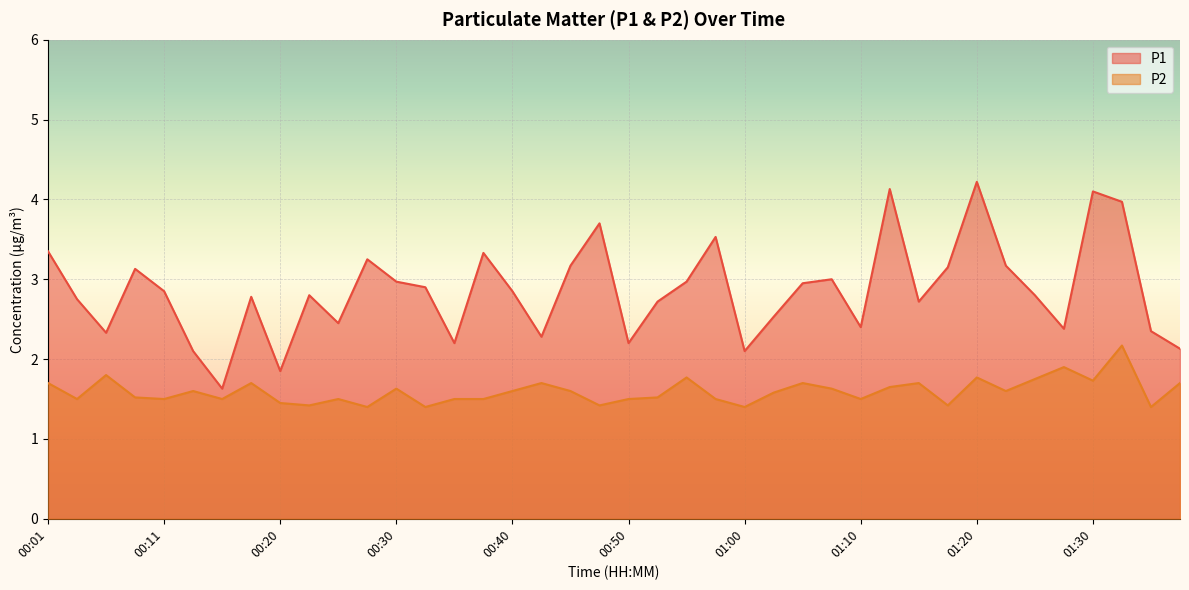

What is the label of the 27th point from the right?

00:33